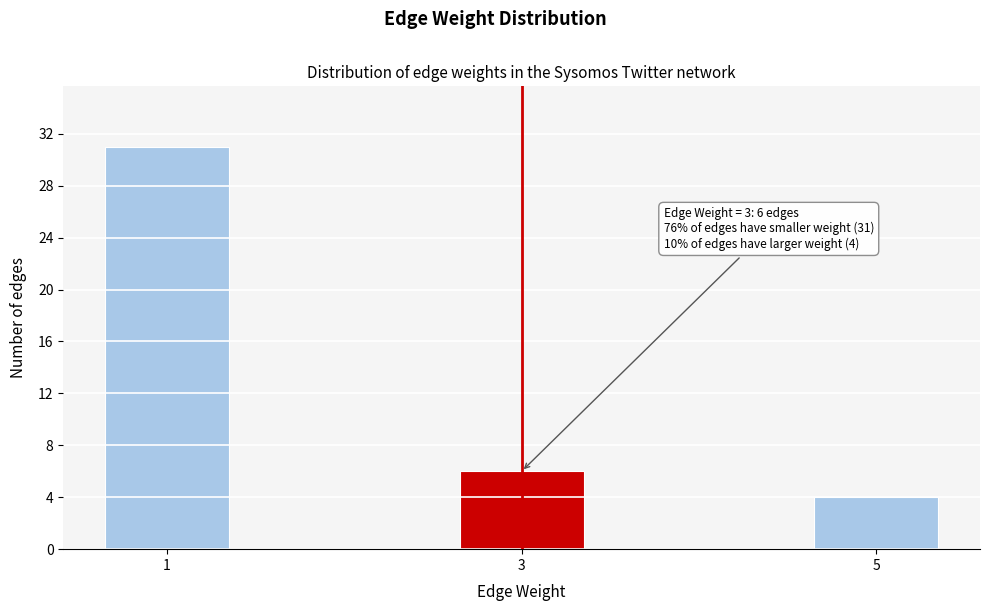

Reading left to right, what are all the values shown in this chart?

31	6	4